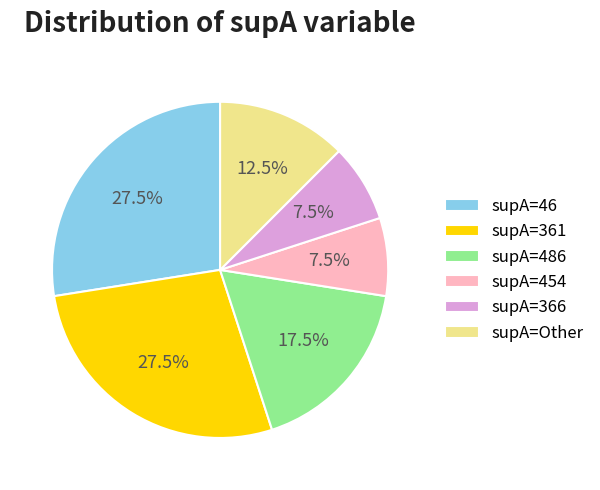

Which has a higher value, supA=46 or supA=454?

supA=46